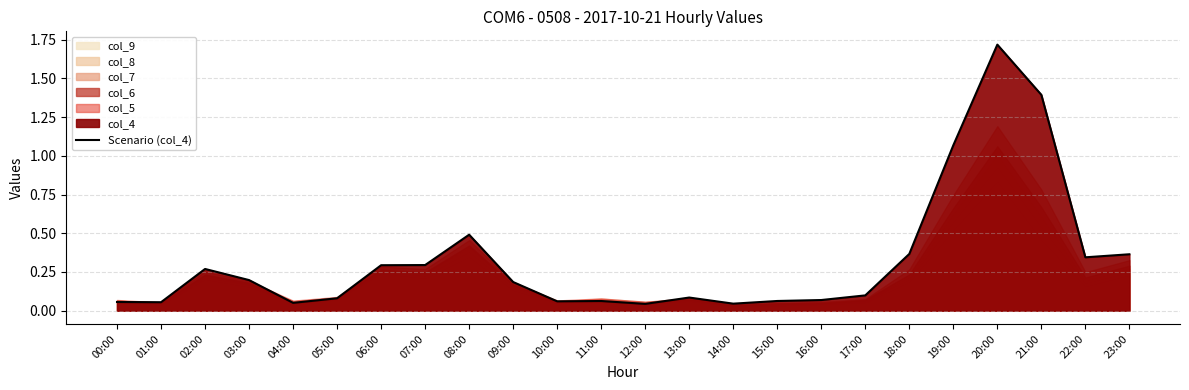

What is the highest value of the Scenario (col_4) series?

1.7